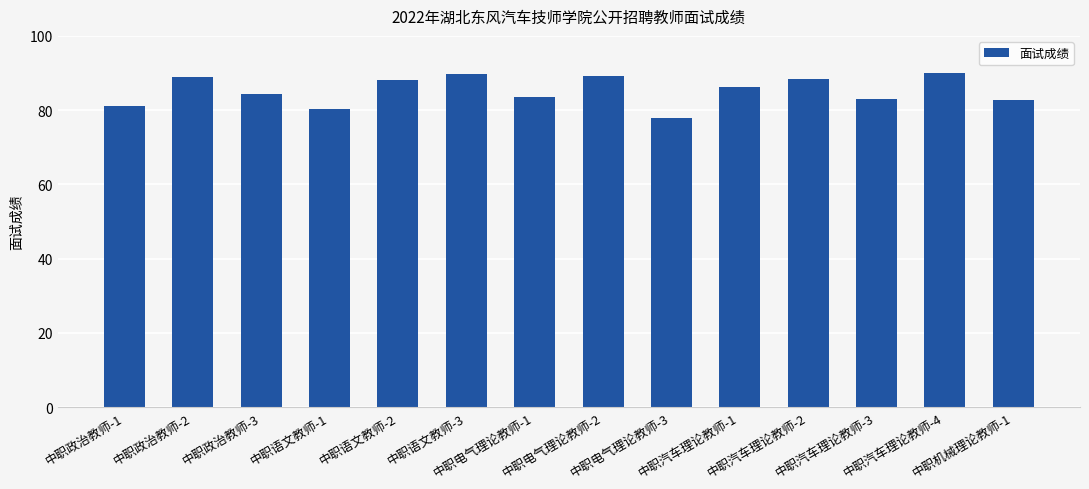

What is the label of the 8th bar from the left?

中职电气理论教师-2